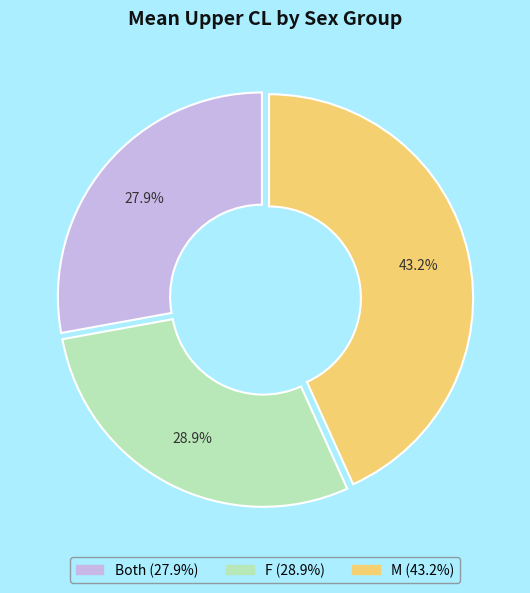

Does any single category account for the majority?

No